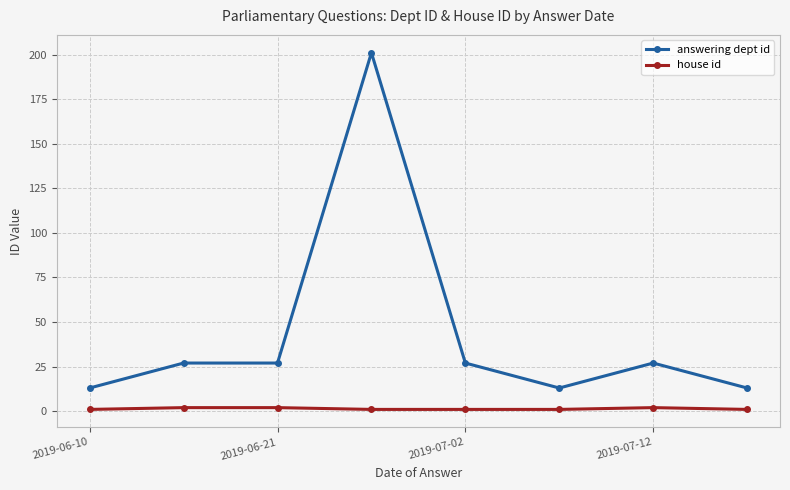

Which series has the largest total across all categories?

answering dept id